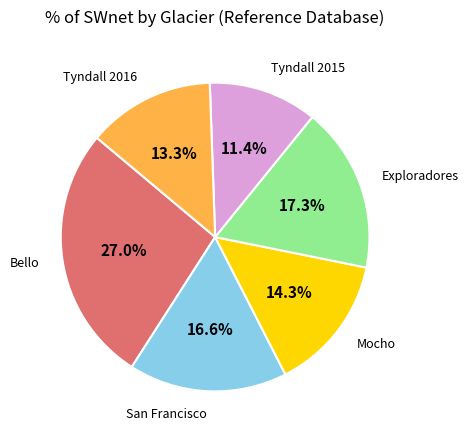

Between San Francisco and Bello, which is larger?

Bello